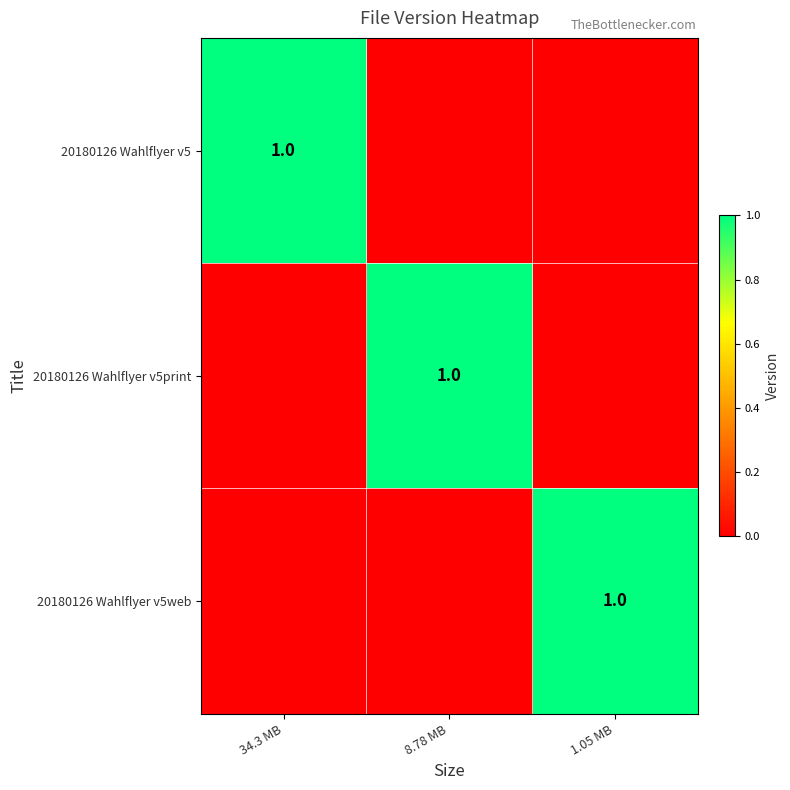

True or false: 20180126 Wahlflyer v5web has a value of 1 at 1.05 MB.

True